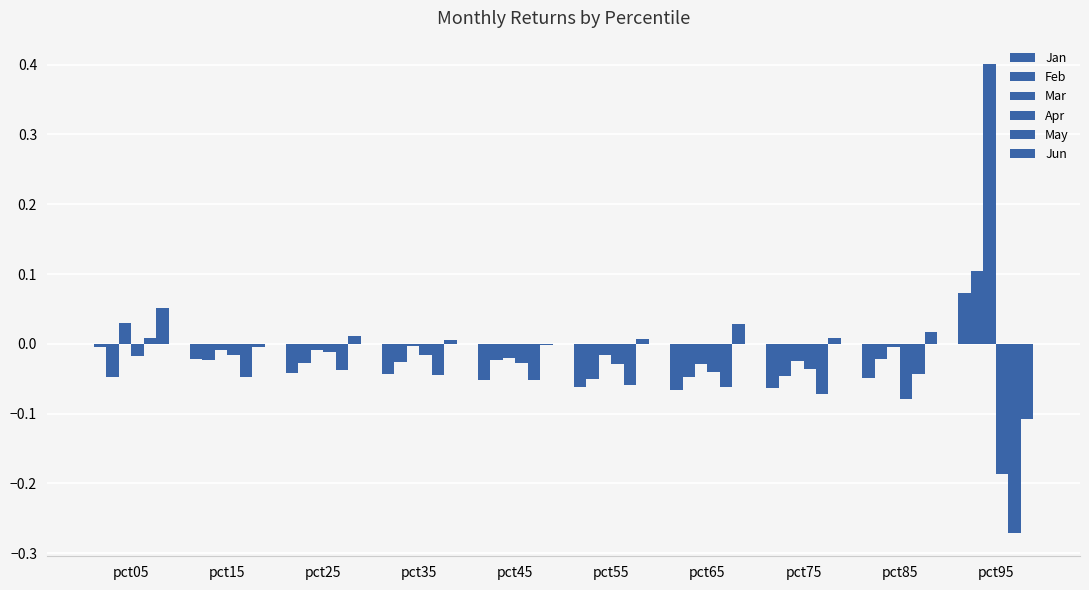

At which label does Jun reach its minimum?

pct95